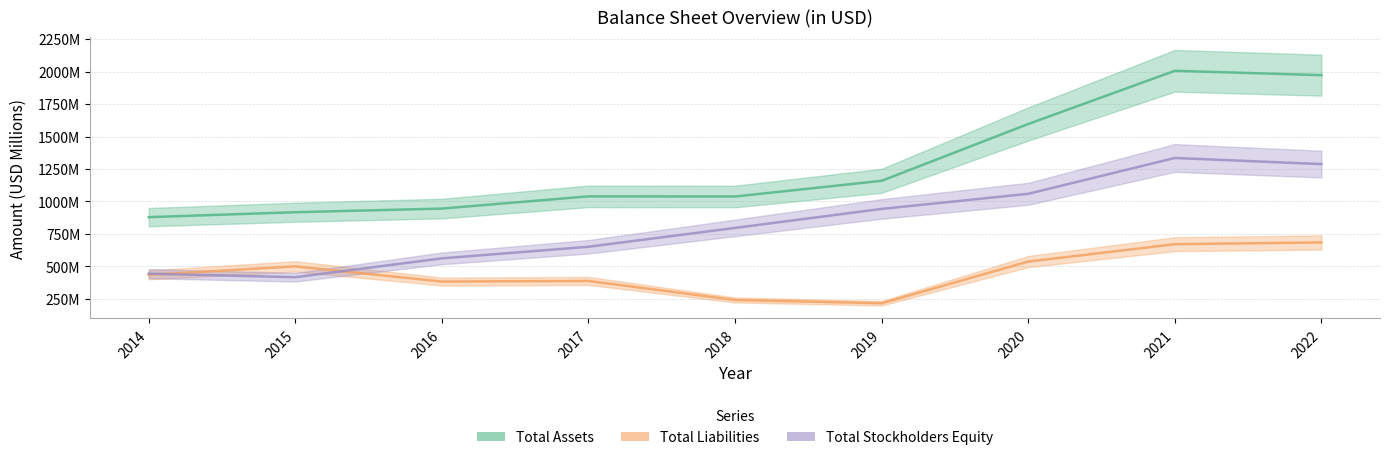

True or false: Total Assets and Total Liabilities intersect in this chart.

False